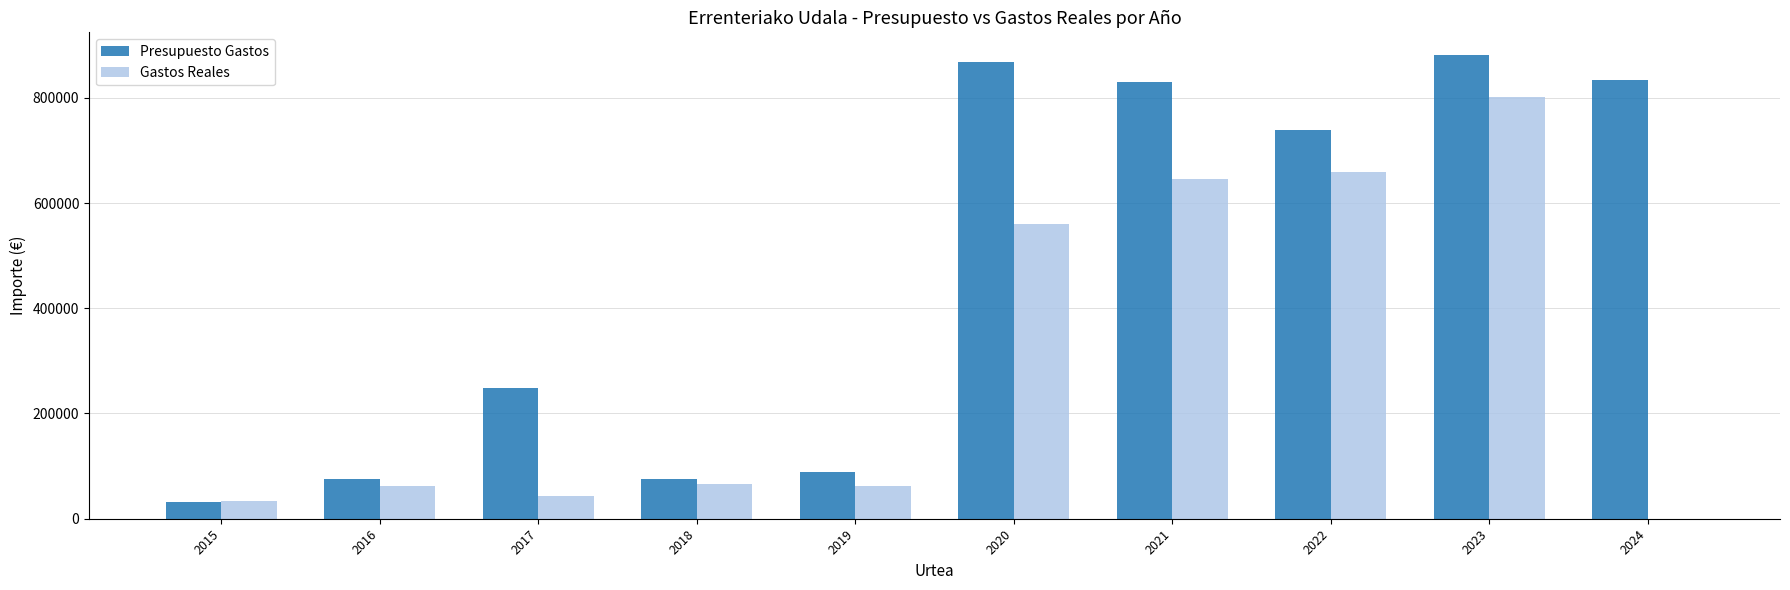

How many groups of bars are there?

10